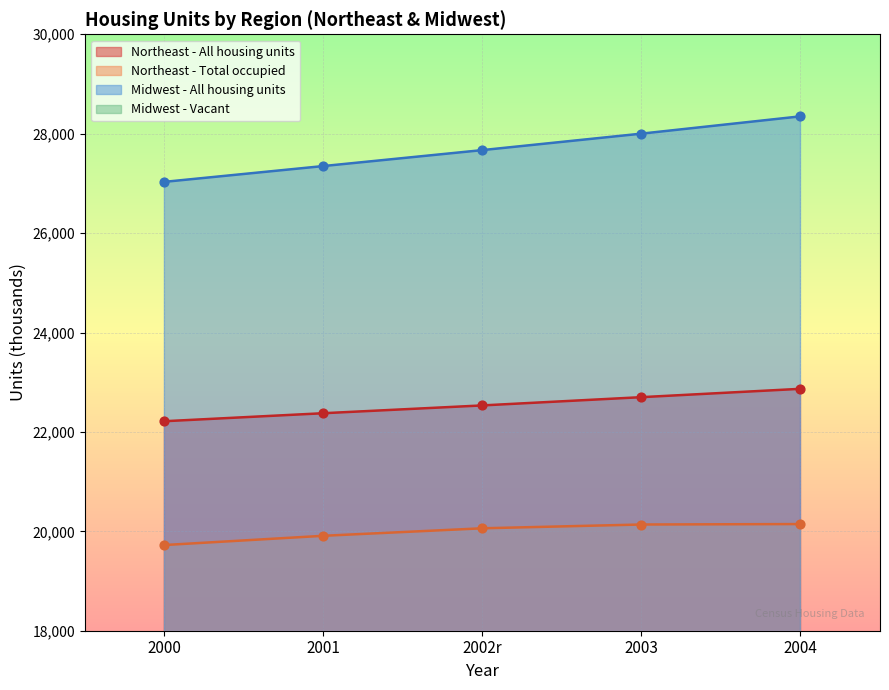

Which series contains the highest Y value?

Midwest - All housing units